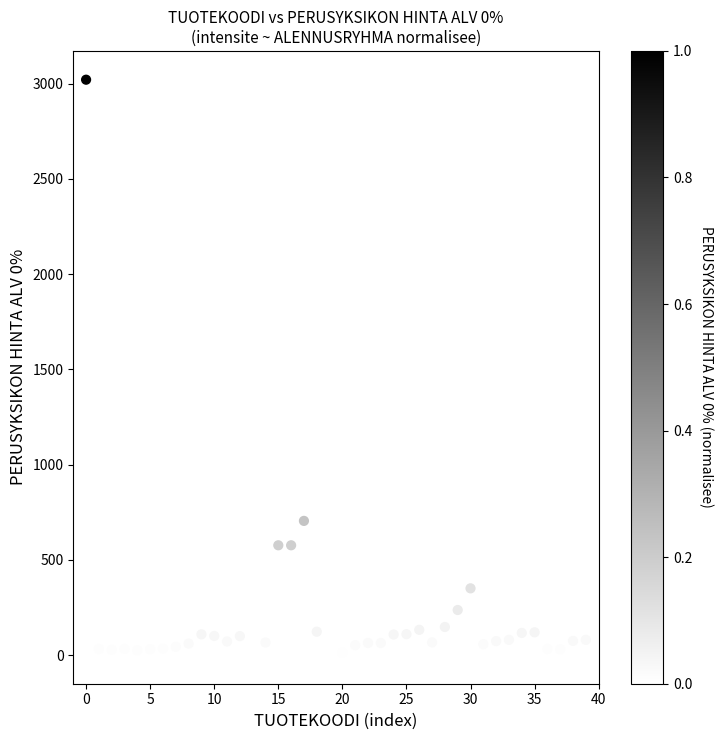

What Y value in the scatter plot is closest to 1510?

705.0